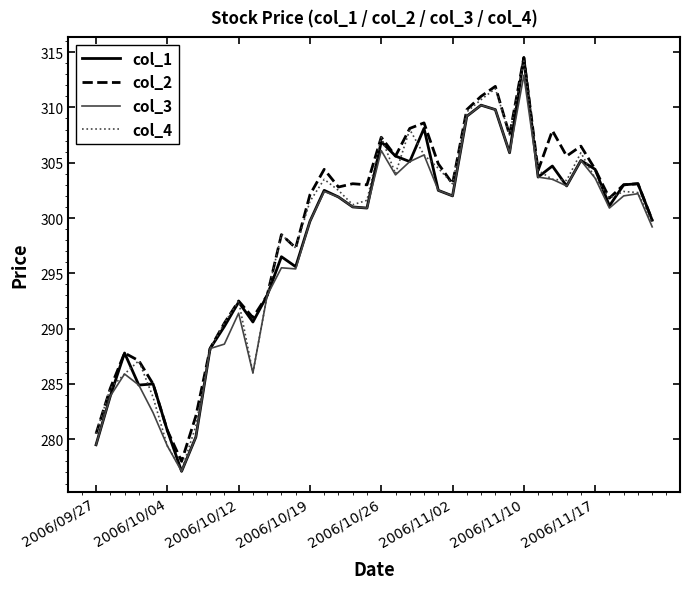

What is the maximum value for col_2?

314.5